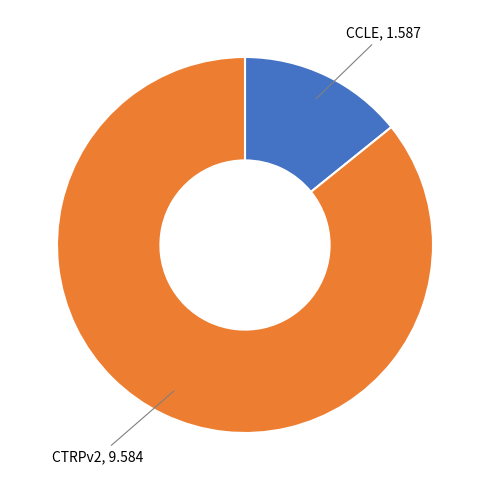

Does CCLE represent more than half of the total?

No